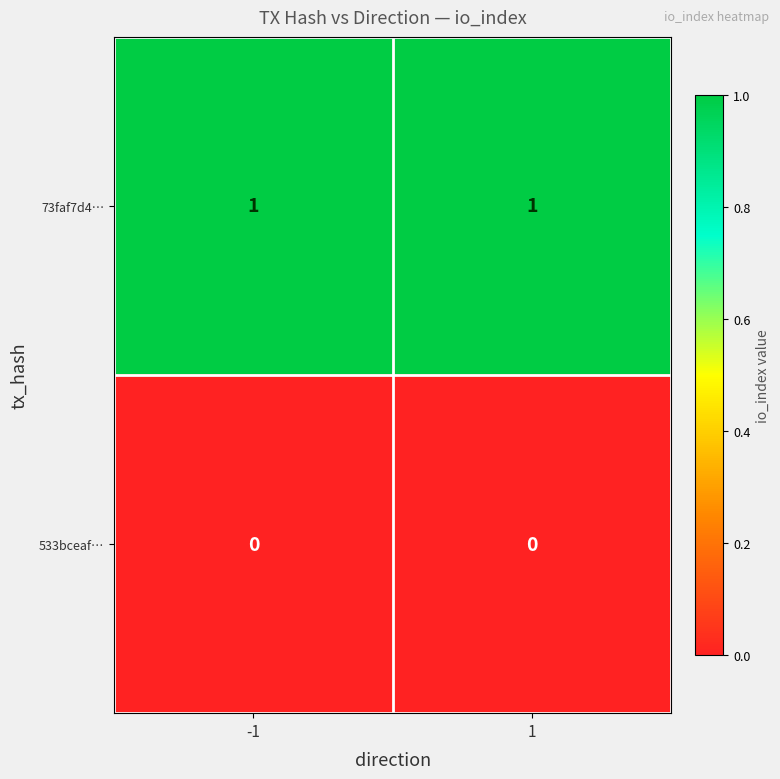

The value of 73faf7d4… at 1 is 1. True or false?

True